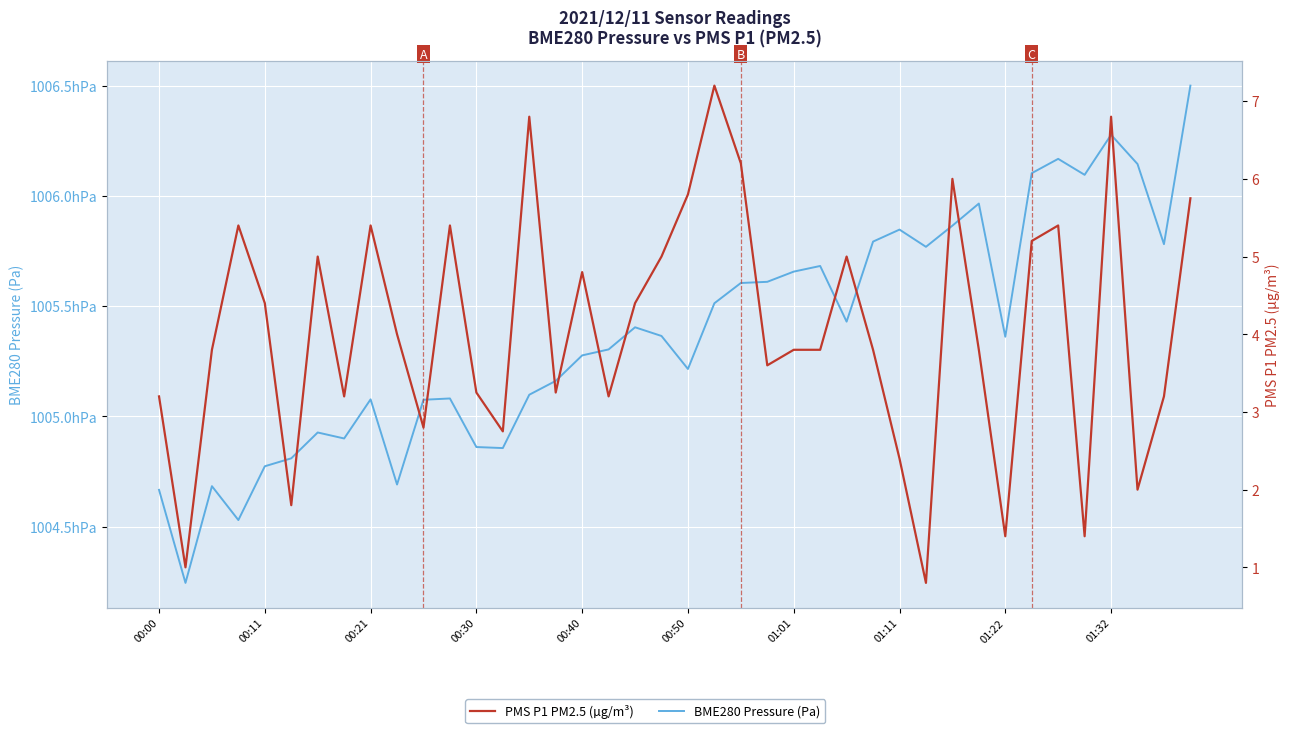

Where is the first local maximum for BME280 Pressure (Pa)?

00:21